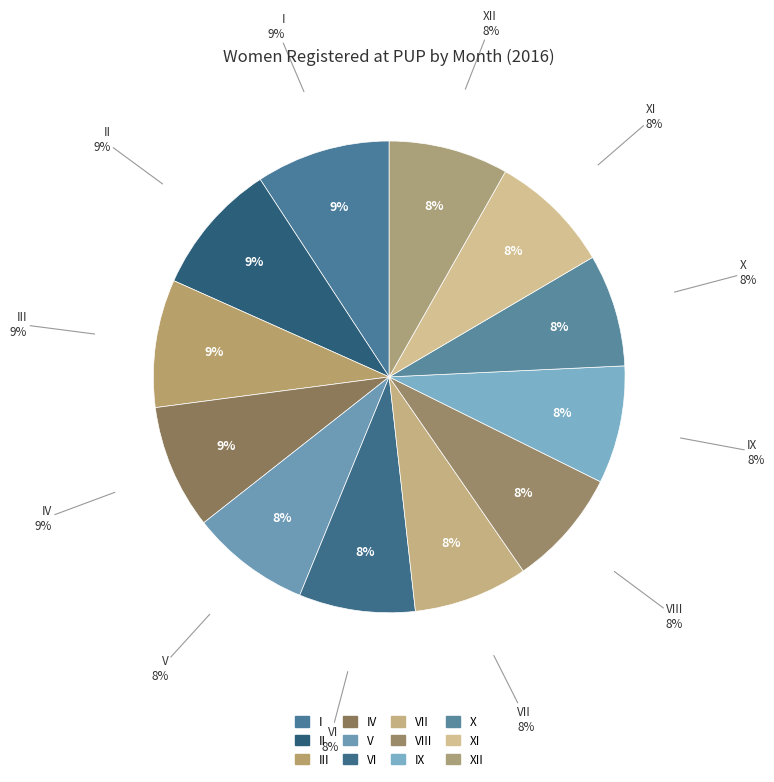

Which slice is the largest?

I